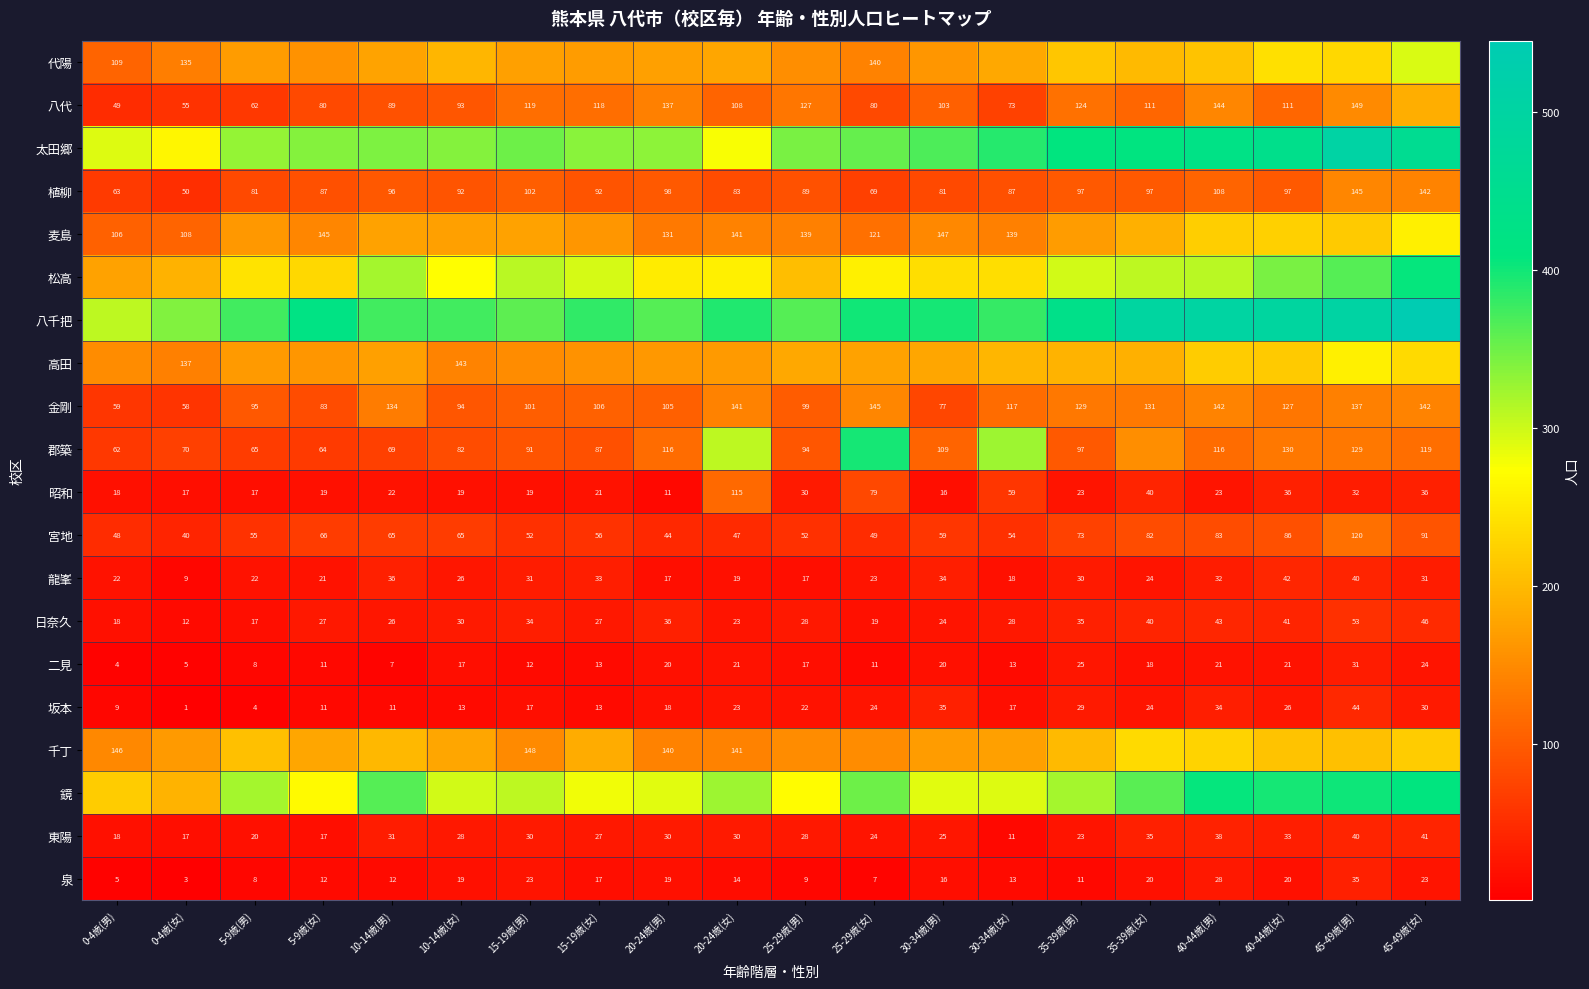

Which category has the highest value in the 日奈久 series?

45-49歳(男)